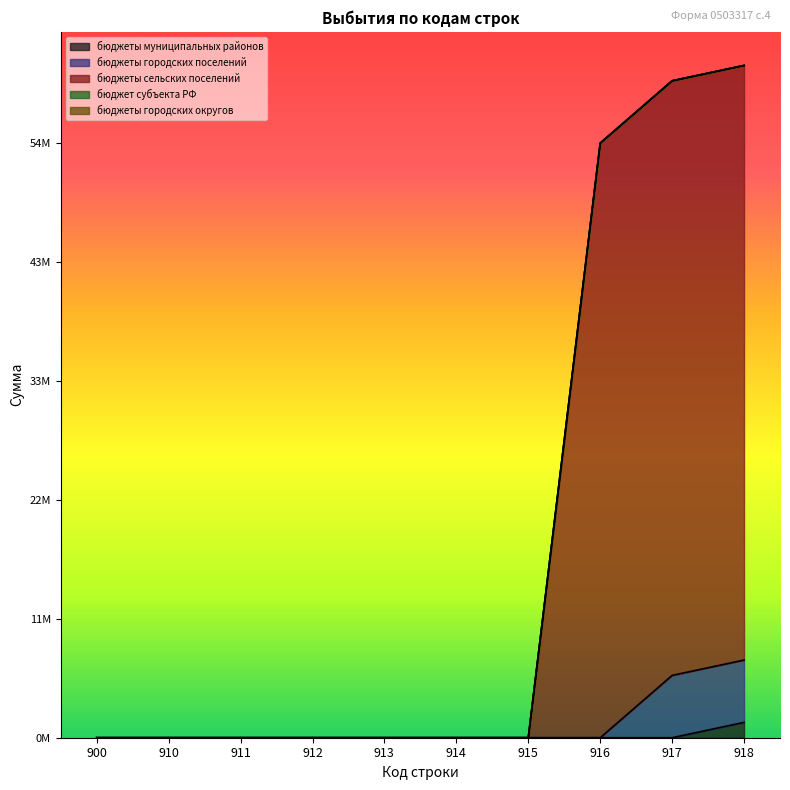

At which label is бюджеты городских поселений closest to 0?

900